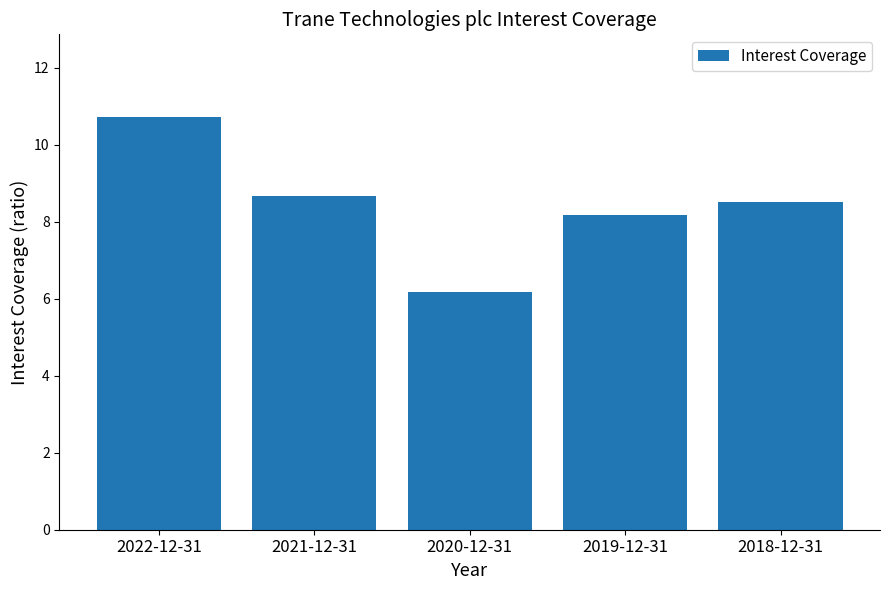

At which label is the value closest to 8?

2019-12-31